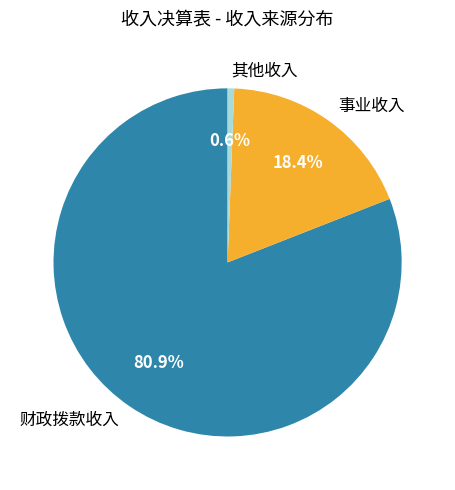

Is it true that 财政拨款收入 is 81% of the pie?

True